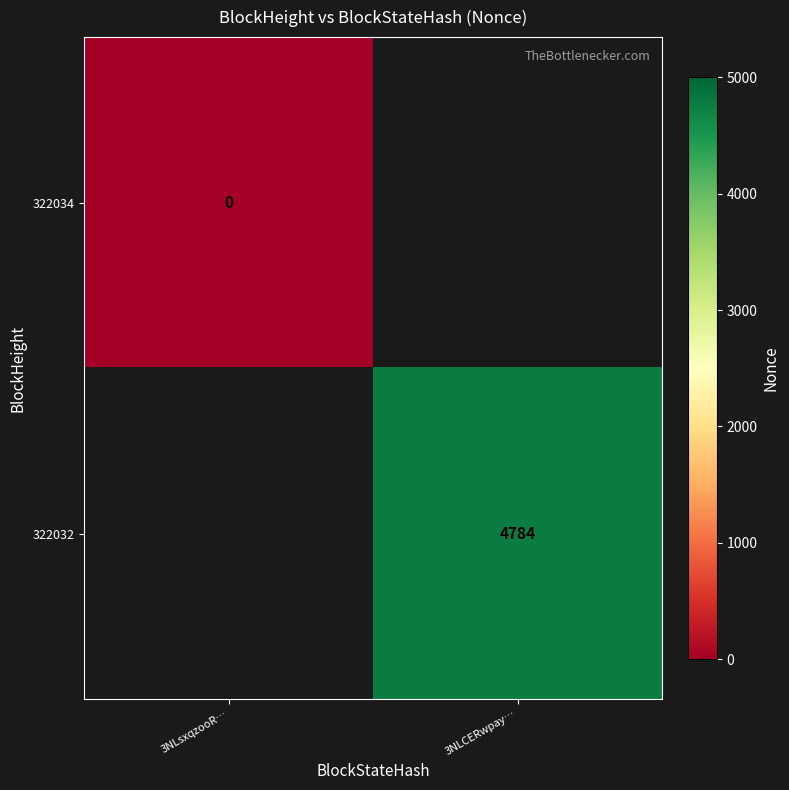

The 322032 series shows 2015 at 3NLCERwpay…. True or false?

False